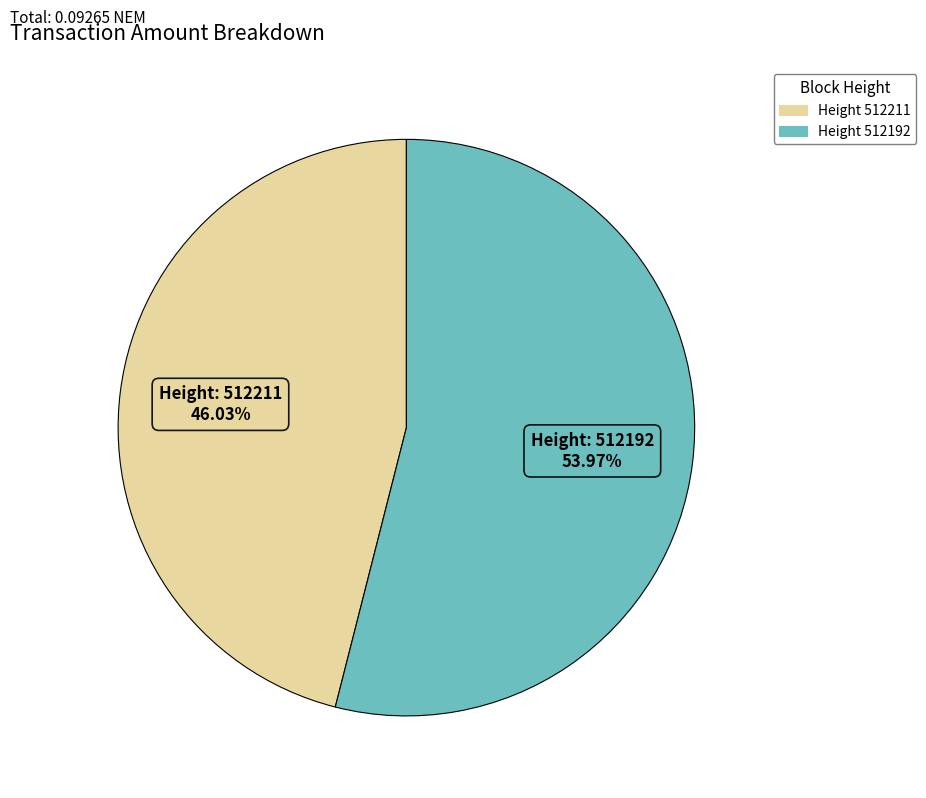

Is there a majority slice in this chart?

Yes